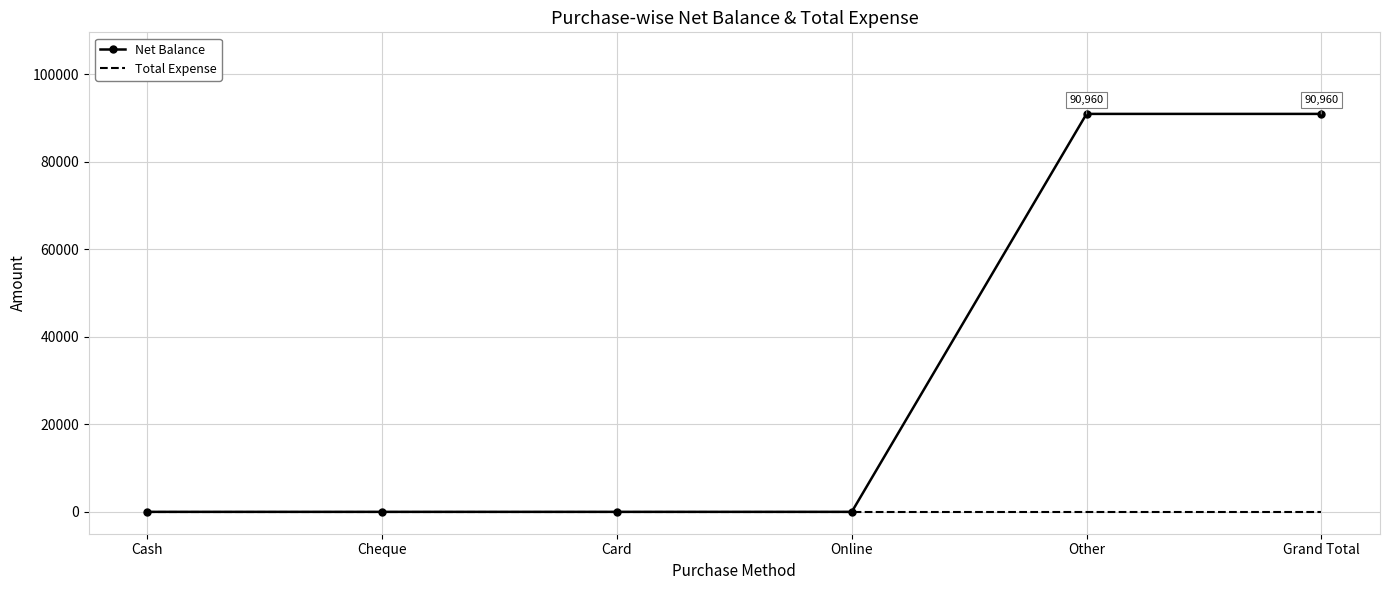

Which series has the largest range (max minus min)?

Net Balance